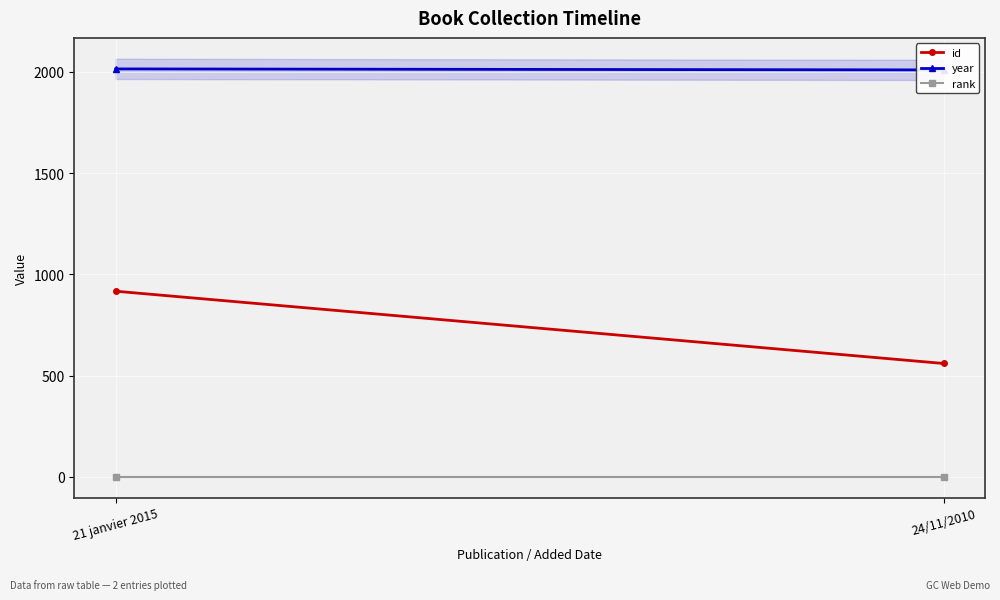

What is the sum of all id values?

1477